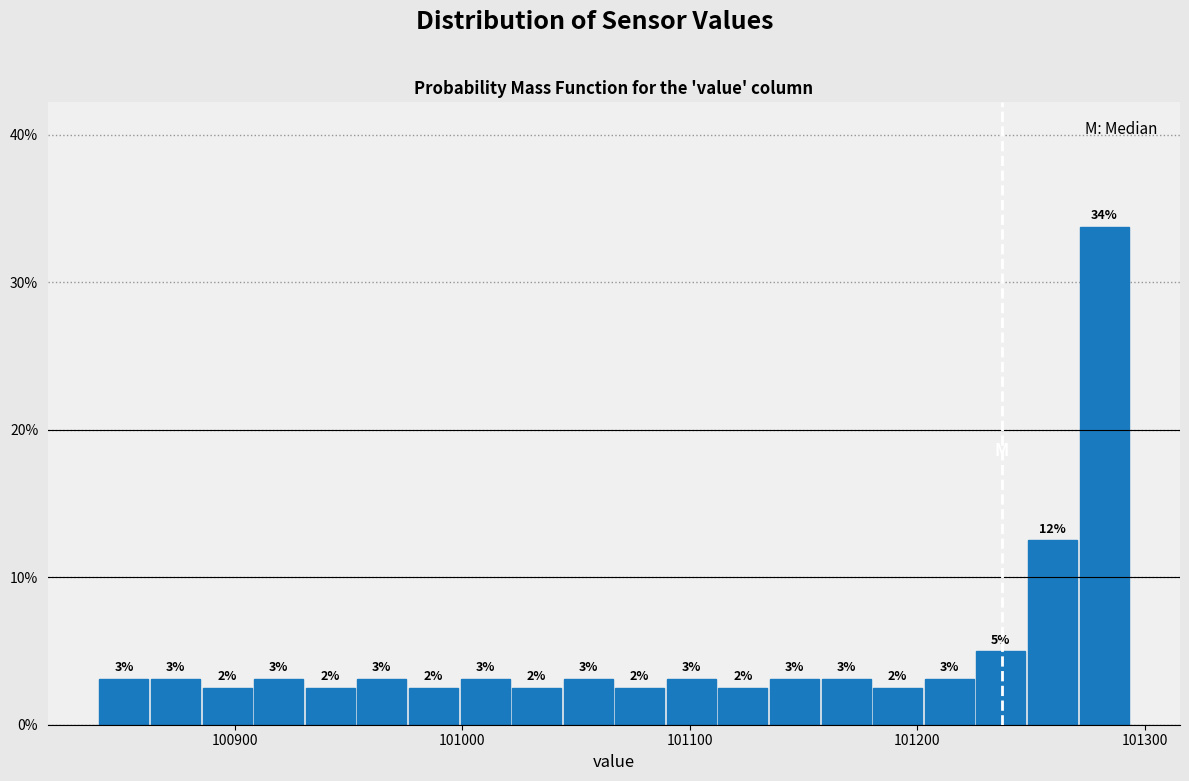

Read against the x-axis, roughly where is the centre of the tallest bar?

101280